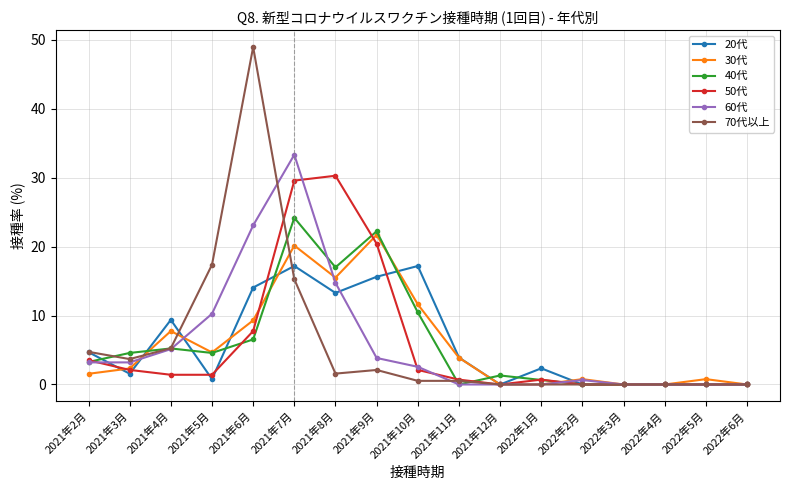

Between which two adjacent categories do 20代 and 30代 first intersect?

2021年2月 and 2021年3月